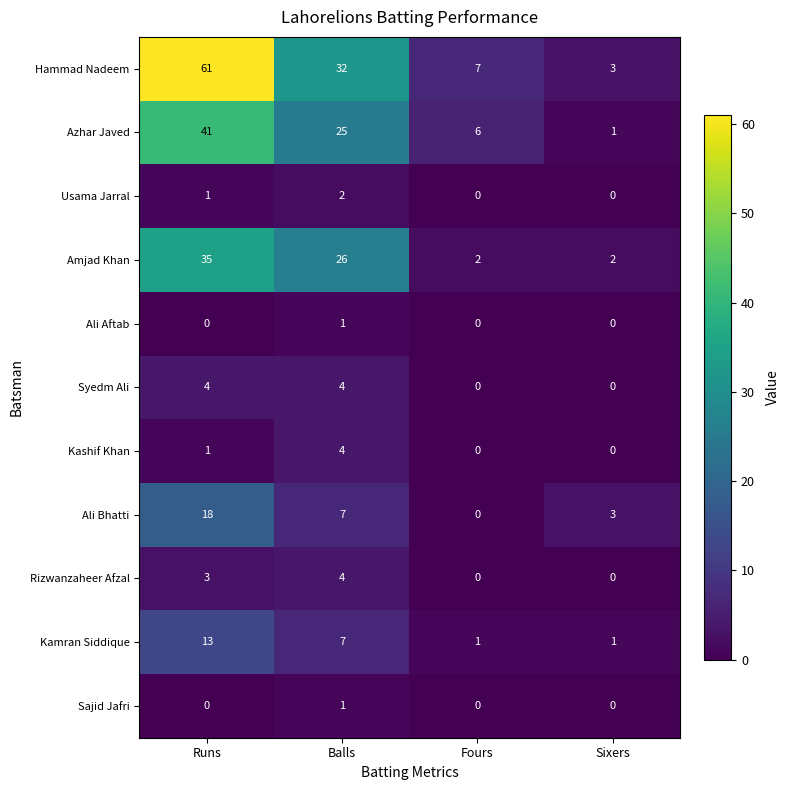

What is the difference between the maximum and minimum values in the Hammad Nadeem series?

58